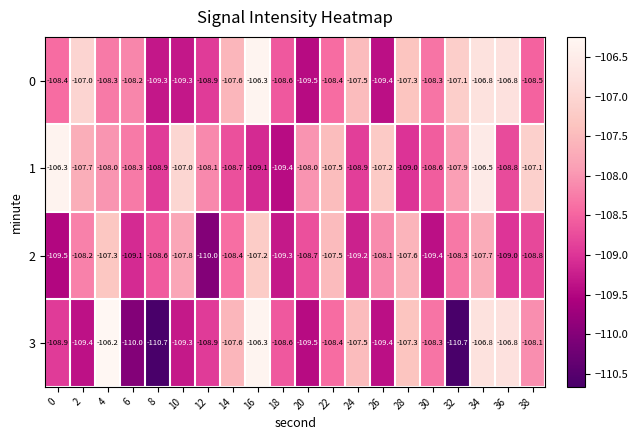

What is the difference between the 2 values at 12 and 28?

2.4